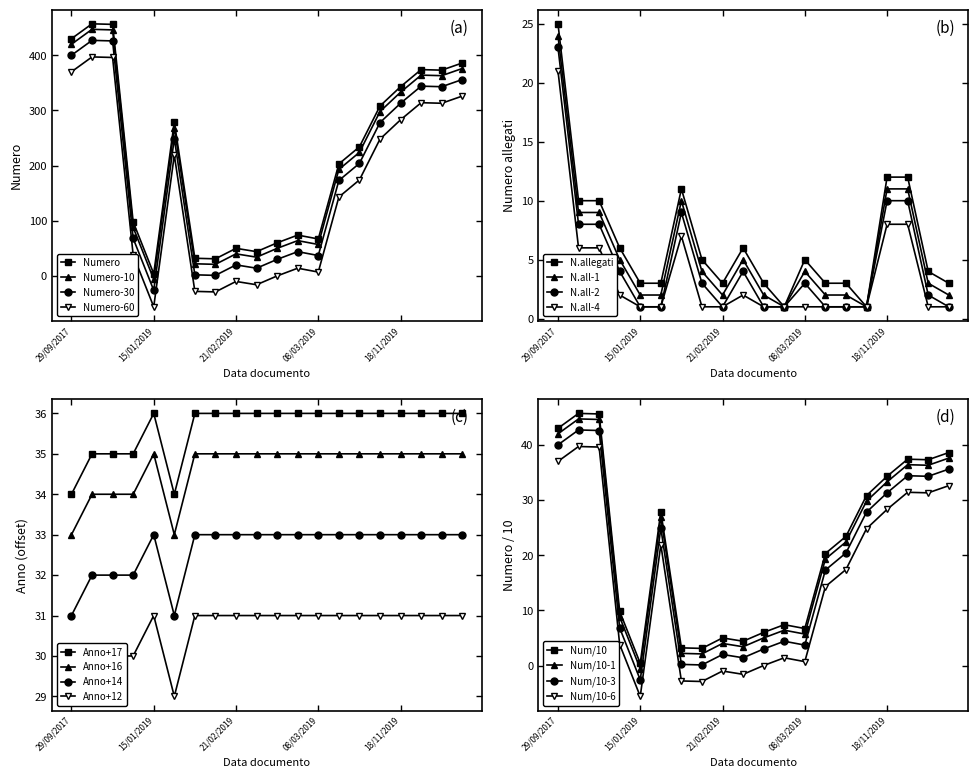

What is the approximate value of Numero at 27/06/2019, to the nearest 50?

200